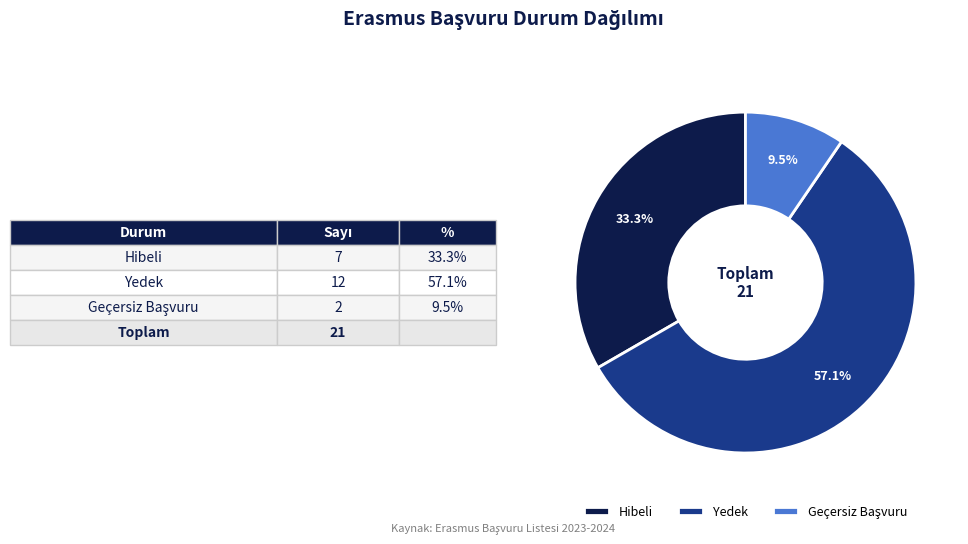

The Yedek slice represents 64% of the pie. True or false?

False